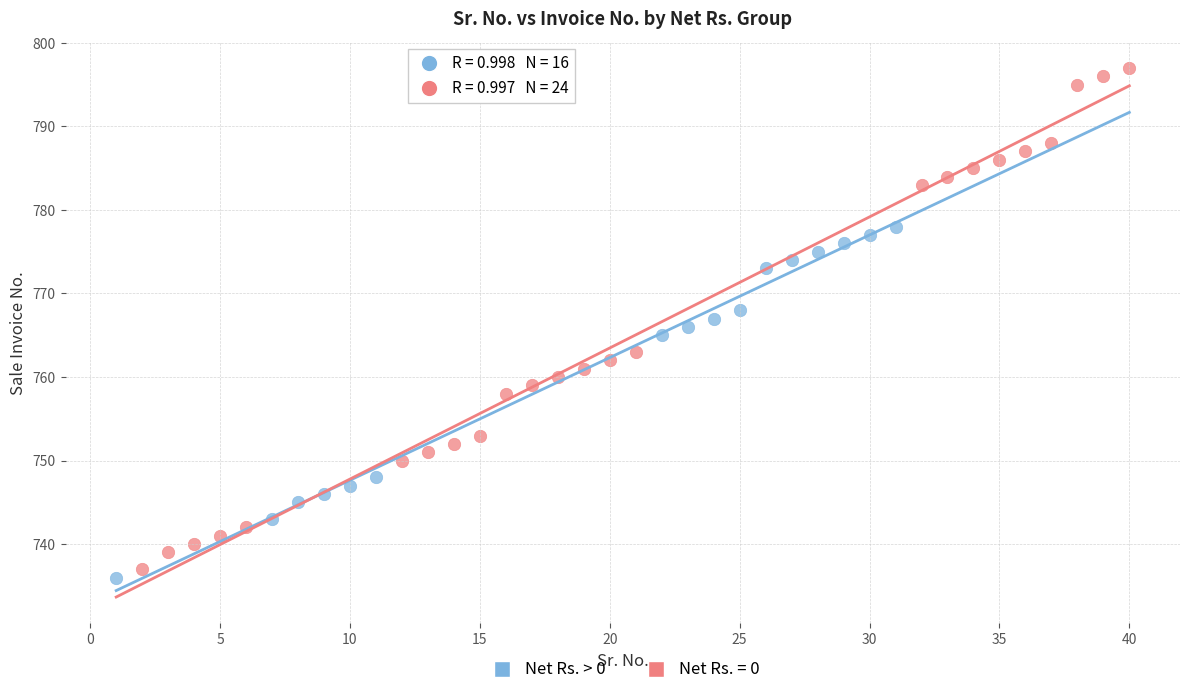

Which series reaches the maximum Y coordinate?

Net Rs. = 0